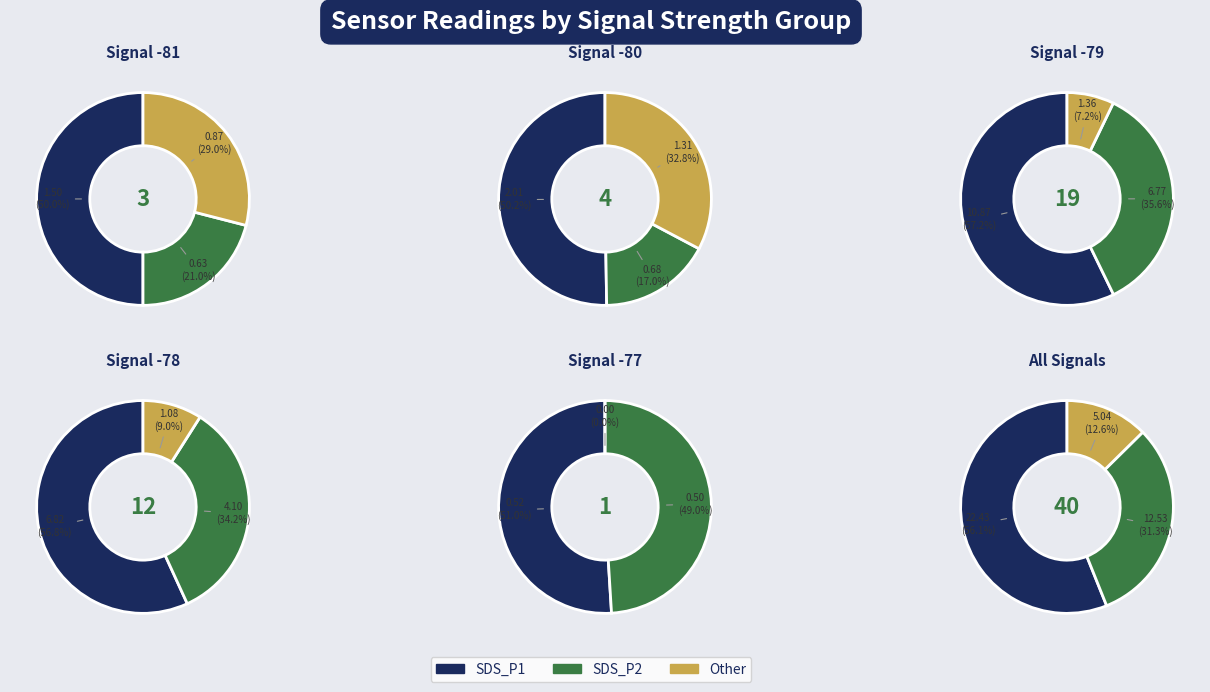

How much of the chart is everything except 9?

98.9%